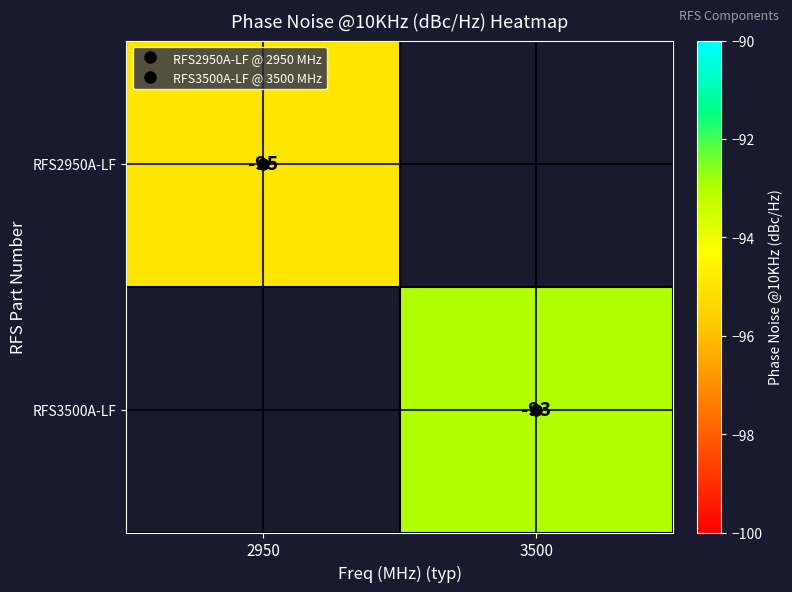

At which label does RFS2950A-LF reach its peak?

2950